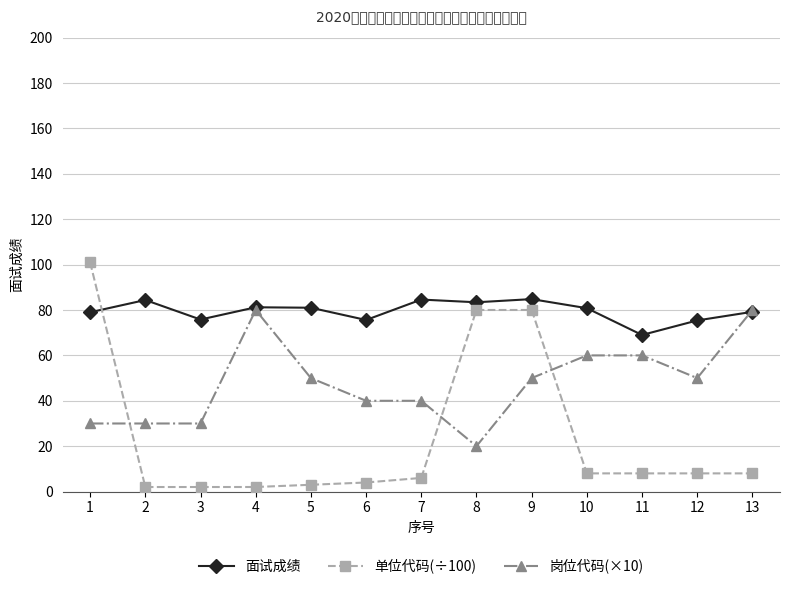

Which series has the largest total across all categories?

面试成绩